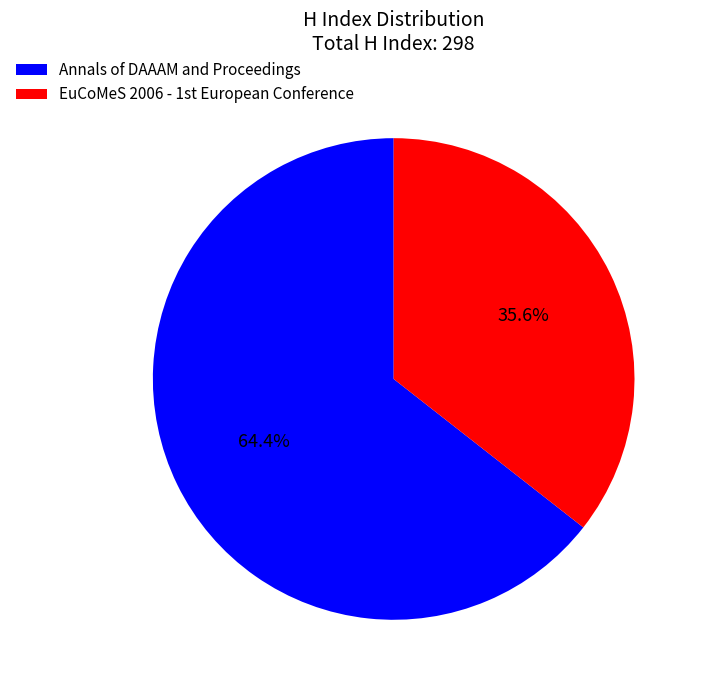

Count the number of slices in the pie.

2